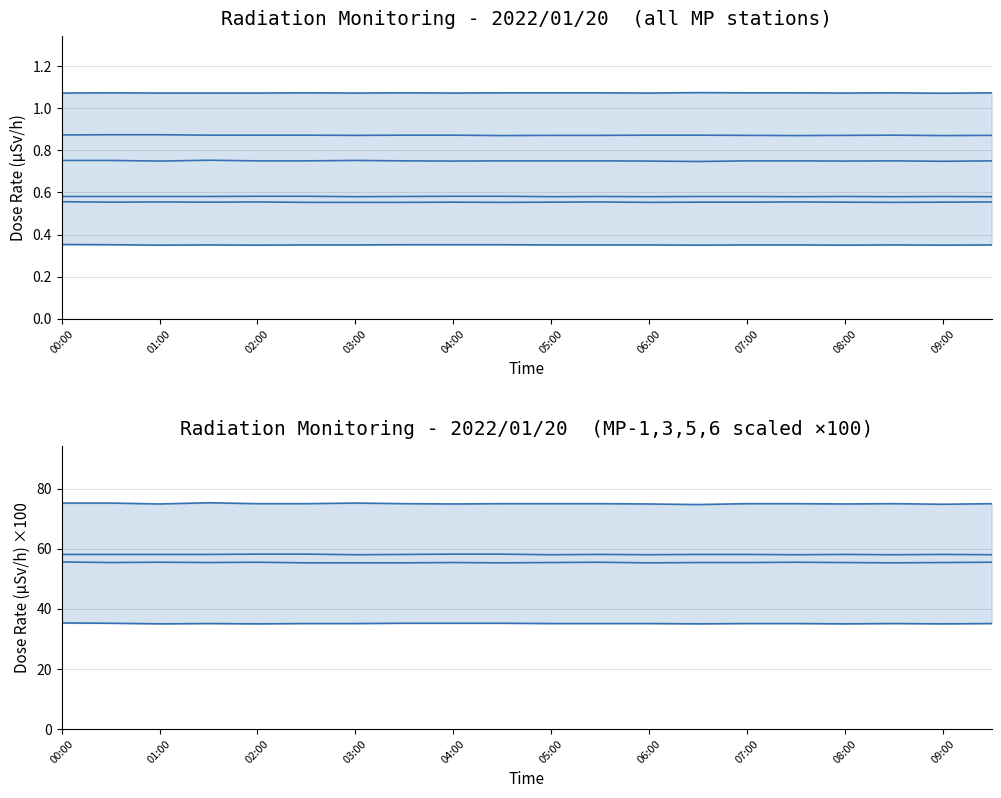

Count the MP-3 values in the range 55 to 56.

20